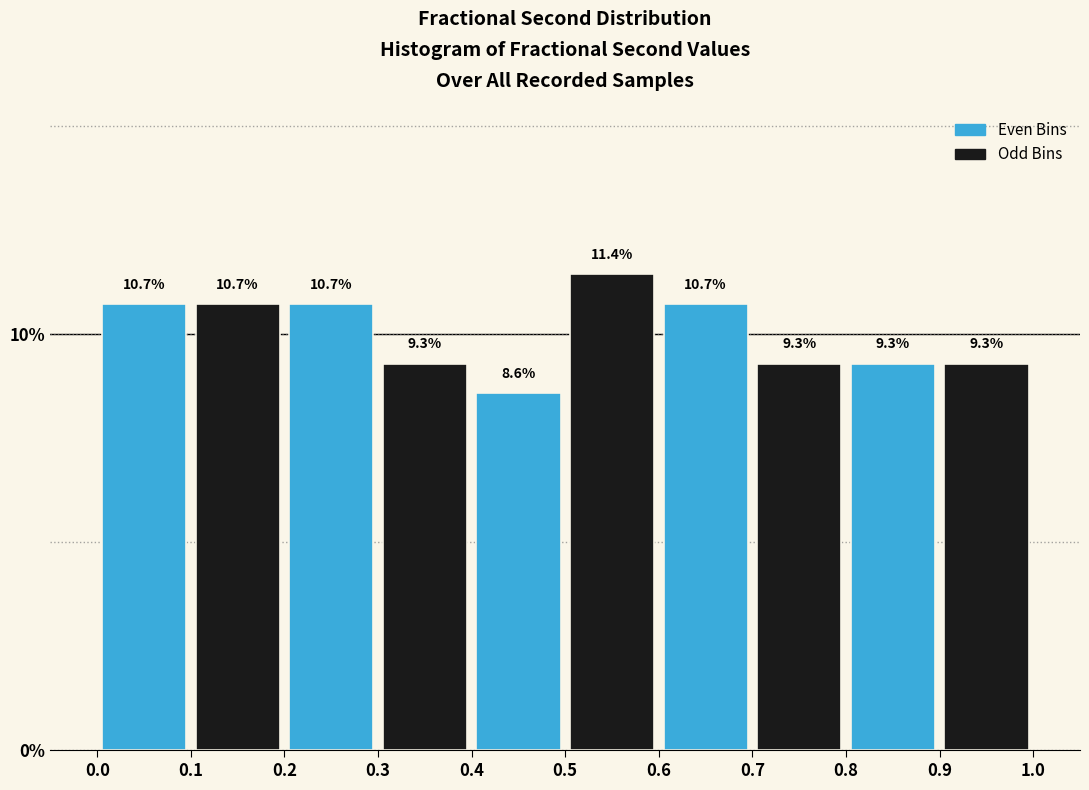

What is the height of the bar covering 0.7 to 0.8 on the x-axis?

9.3